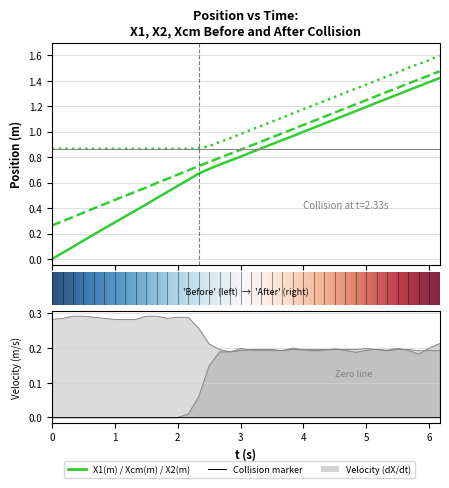

True or false: t and X2 cross at least once.

False